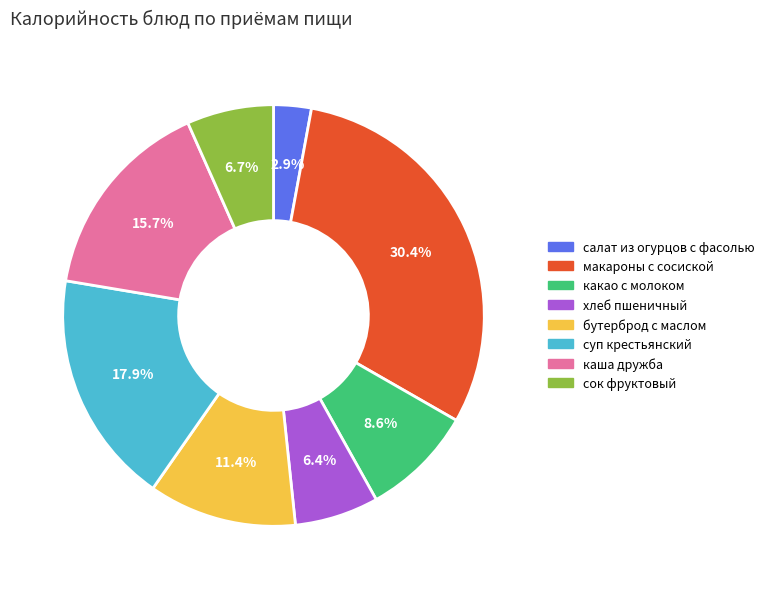

Count the number of slices in the pie.

8